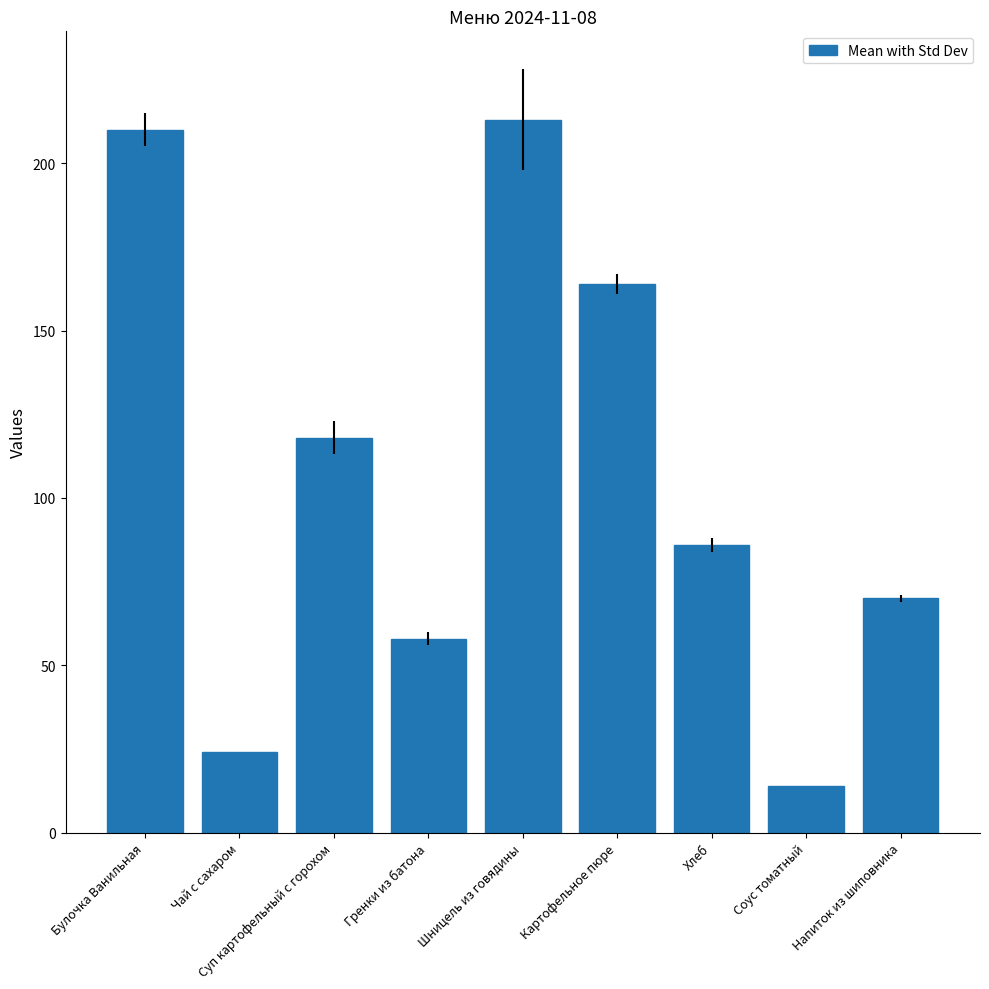

Which category has the highest value across all series?

Шницель из говядины